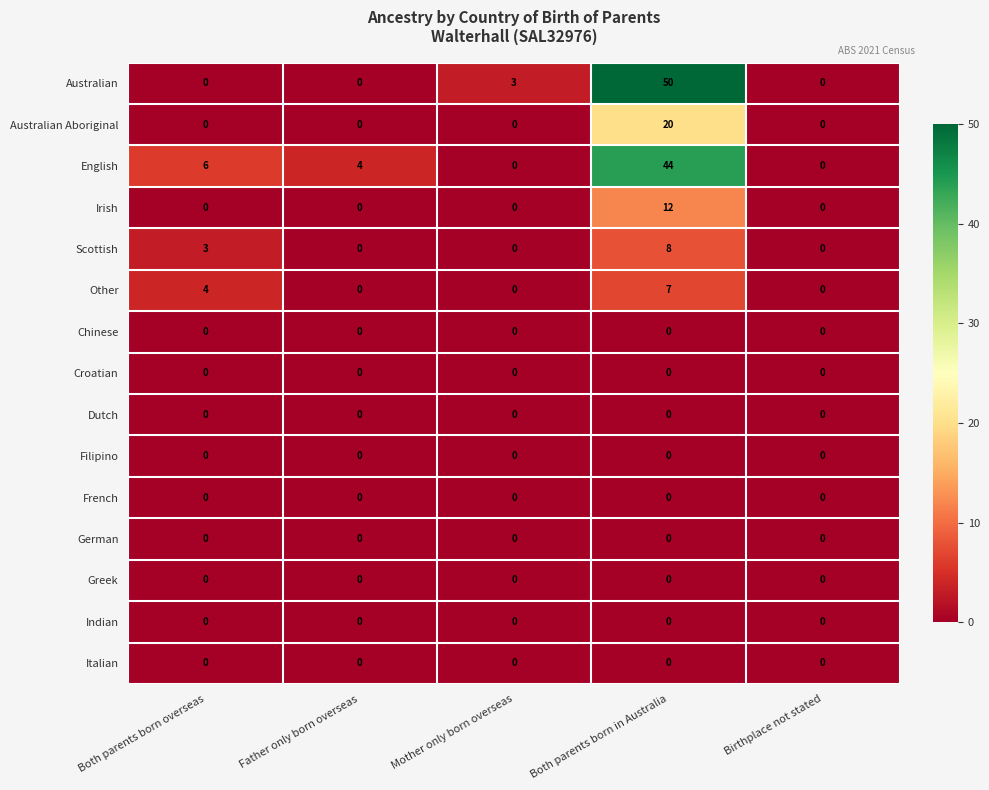

Is it true that Italian equals 0 at Birthplace not stated?

True